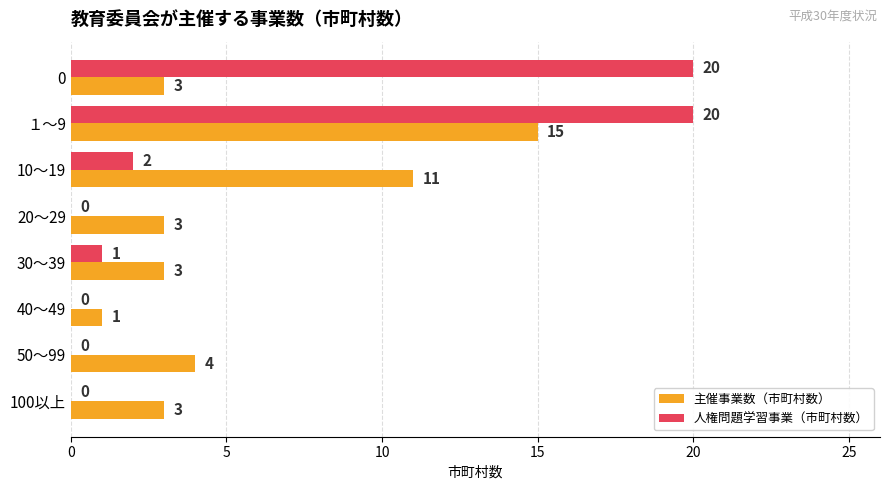

The value of 主催事業数（市町村数） at 40～49 is 1. True or false?

True